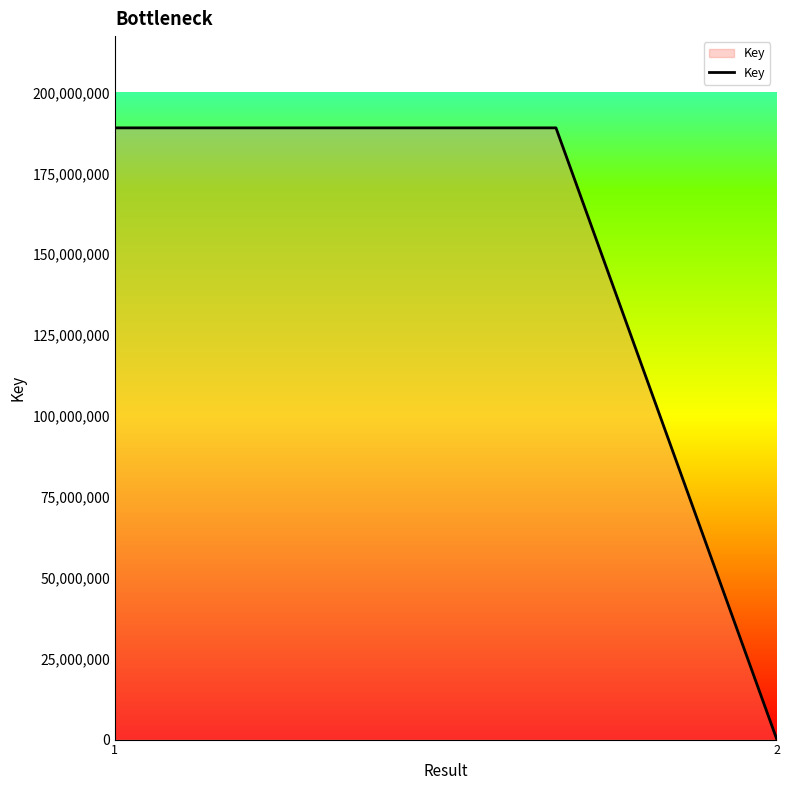

What is the sum of all values?

567502387